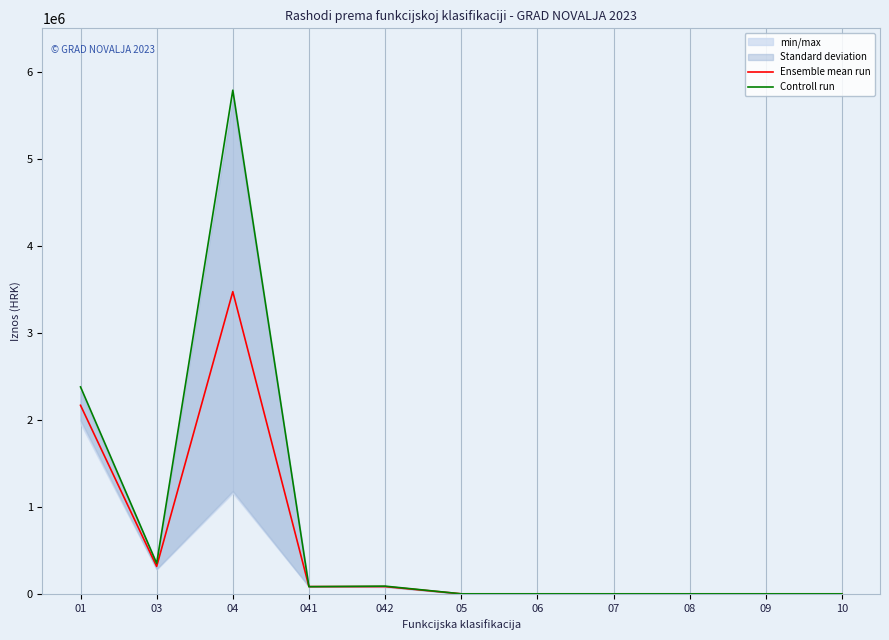

How many data points does each series have?

11